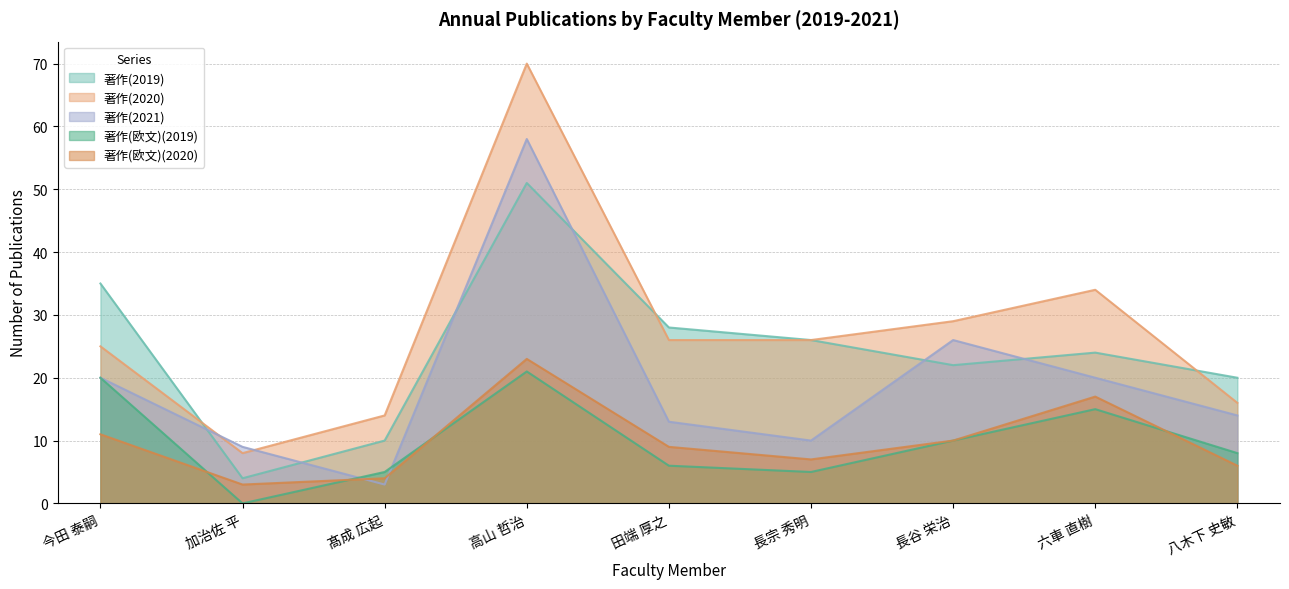

Between 田端 厚之 and 長宗 秀明, which series saw the biggest shift?

著作(2021)